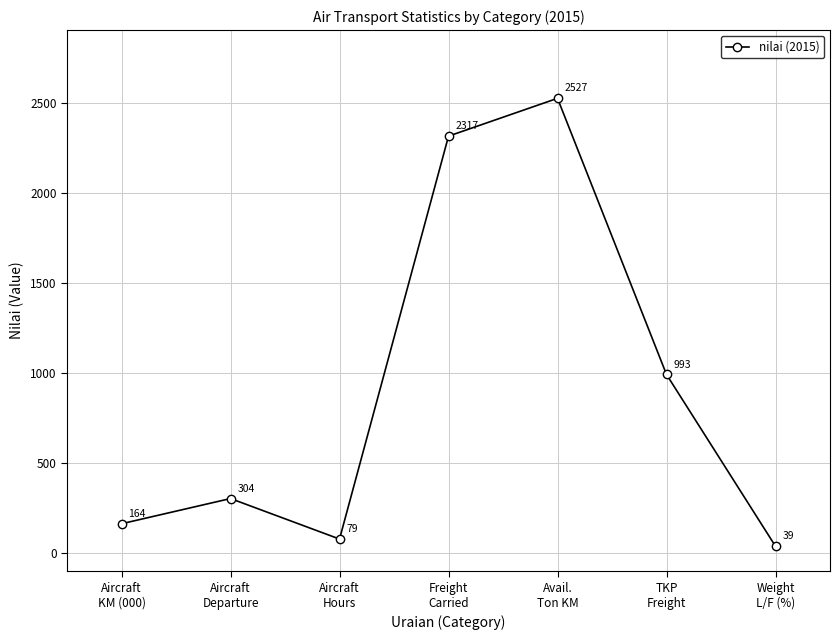

Which category has the highest value across all series?

Avail.
Ton KM